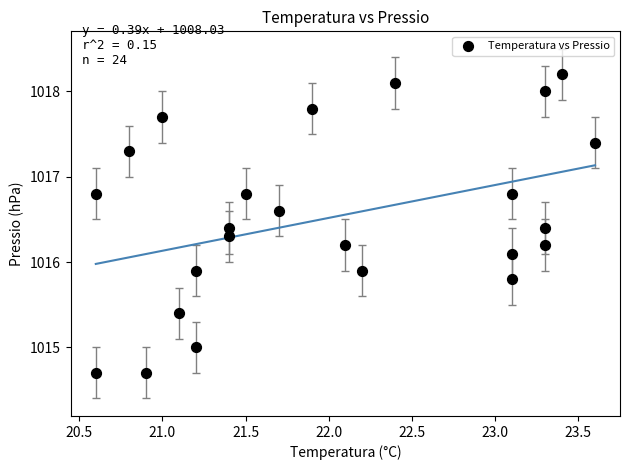

What is the range of X values (max minus min)?

3.0